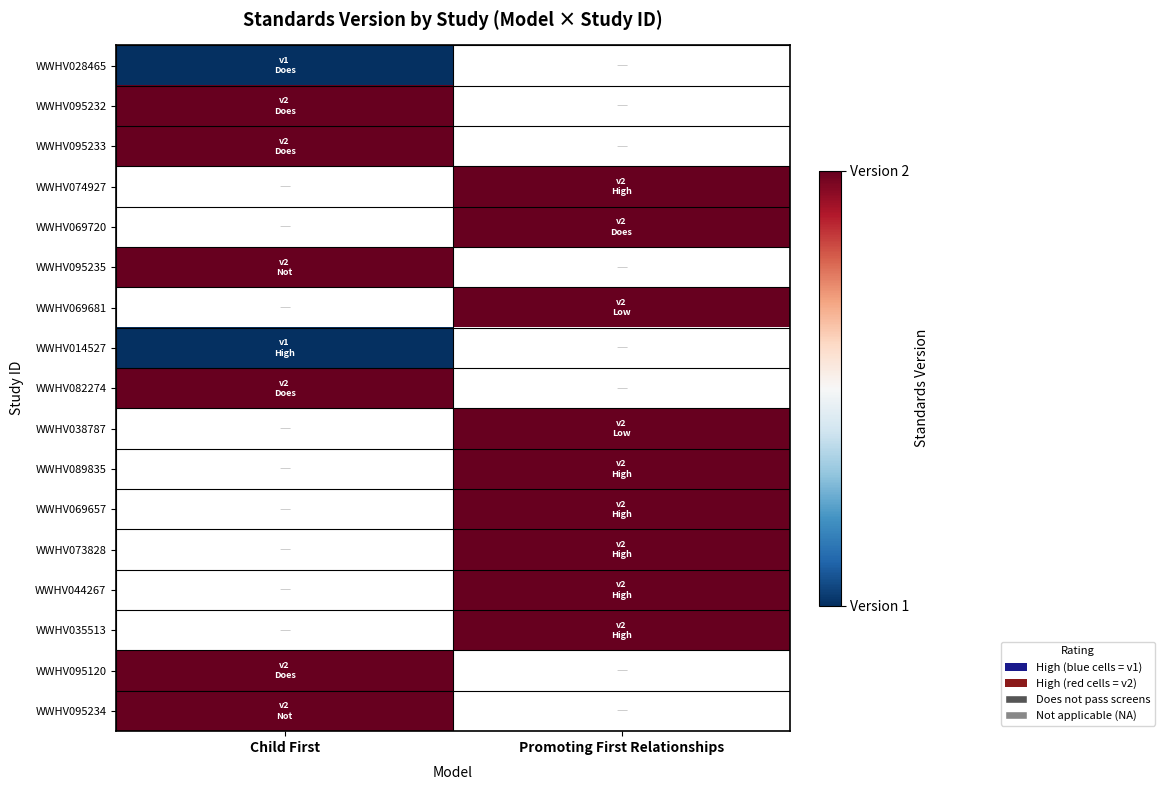

Count the number of data series in this chart.

17